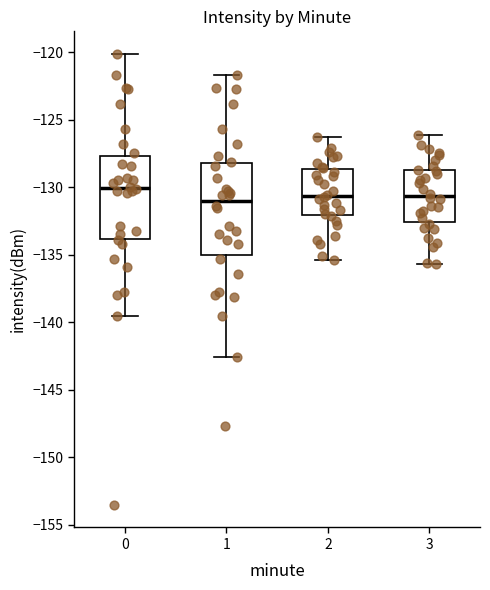

Reading left to right, read every box against the y-axis: the position of its median line, the range the box covers, and the ends of its whiskers. The values are not printed on the chart, so give them approximately, as read against the axis.

0: median -130.0, box -134.0 to -127.5, whiskers -139.5 to -120.0
1: median -131.0, box -135.0 to -128.0, whiskers -142.5 to -121.5
2: median -130.5, box -132.0 to -128.5, whiskers -135.5 to -126.5
3: median -130.5, box -132.5 to -128.5, whiskers -135.5 to -126.0